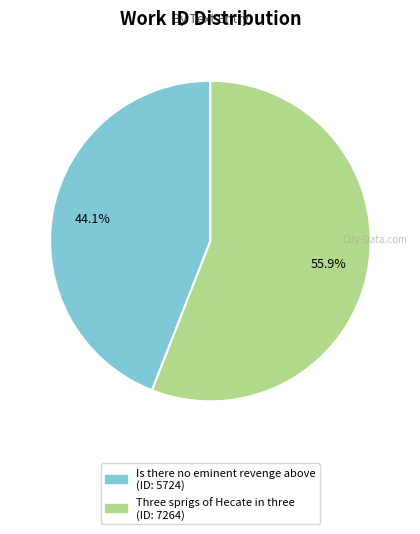

Does any single category account for the majority?

Yes